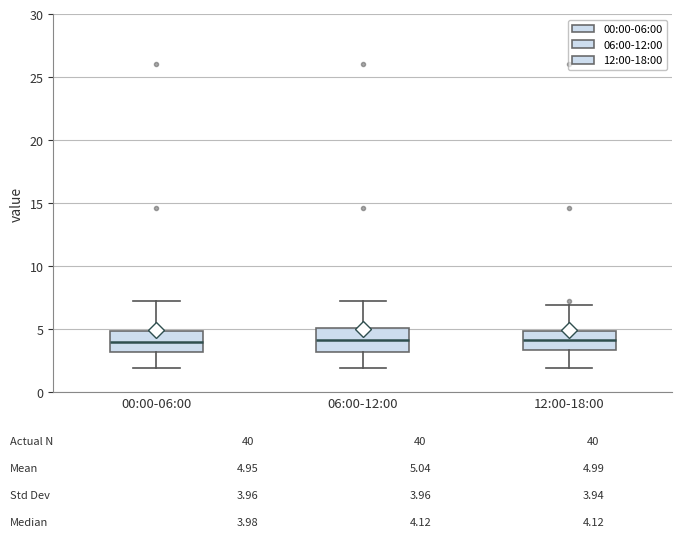

Reading left to right, transcribe this box plot: for each box, give where its median line is, the range the box spans, and where its two whiskers end, as read against the y-axis. The values are not printed on the chart, so give them approximately, as read against the axis.

00:00-06:00: median 4.0, box 3.0 to 5.0, whiskers 2.0 to 7.5
06:00-12:00: median 4.0, box 3.0 to 5.0, whiskers 2.0 to 7.5
12:00-18:00: median 4.0, box 3.5 to 5.0, whiskers 2.0 to 7.0